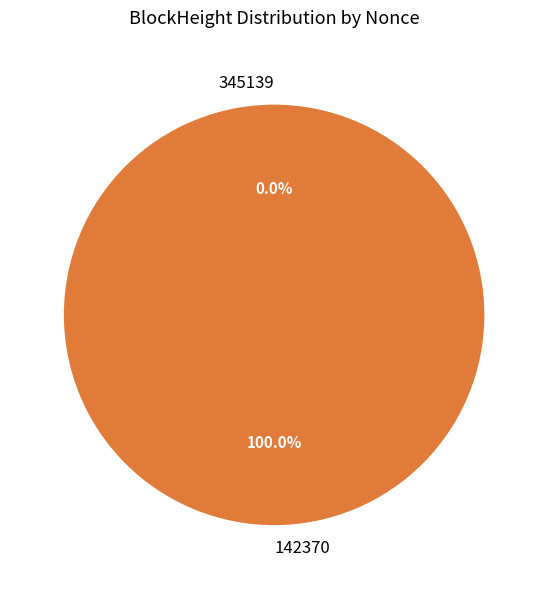

To the nearest percent, what is the average slice percentage?

50%